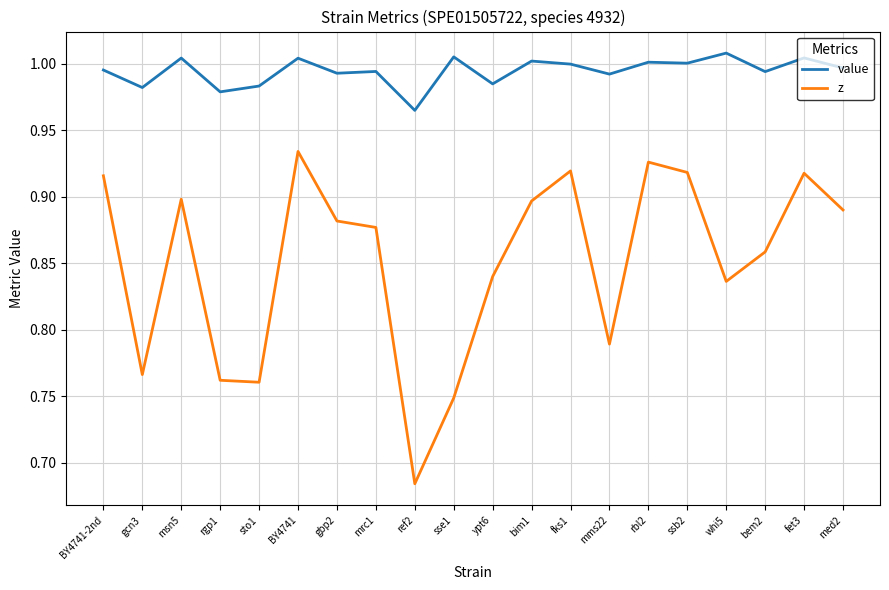

At which category does value reach its first local valley?

gcn3